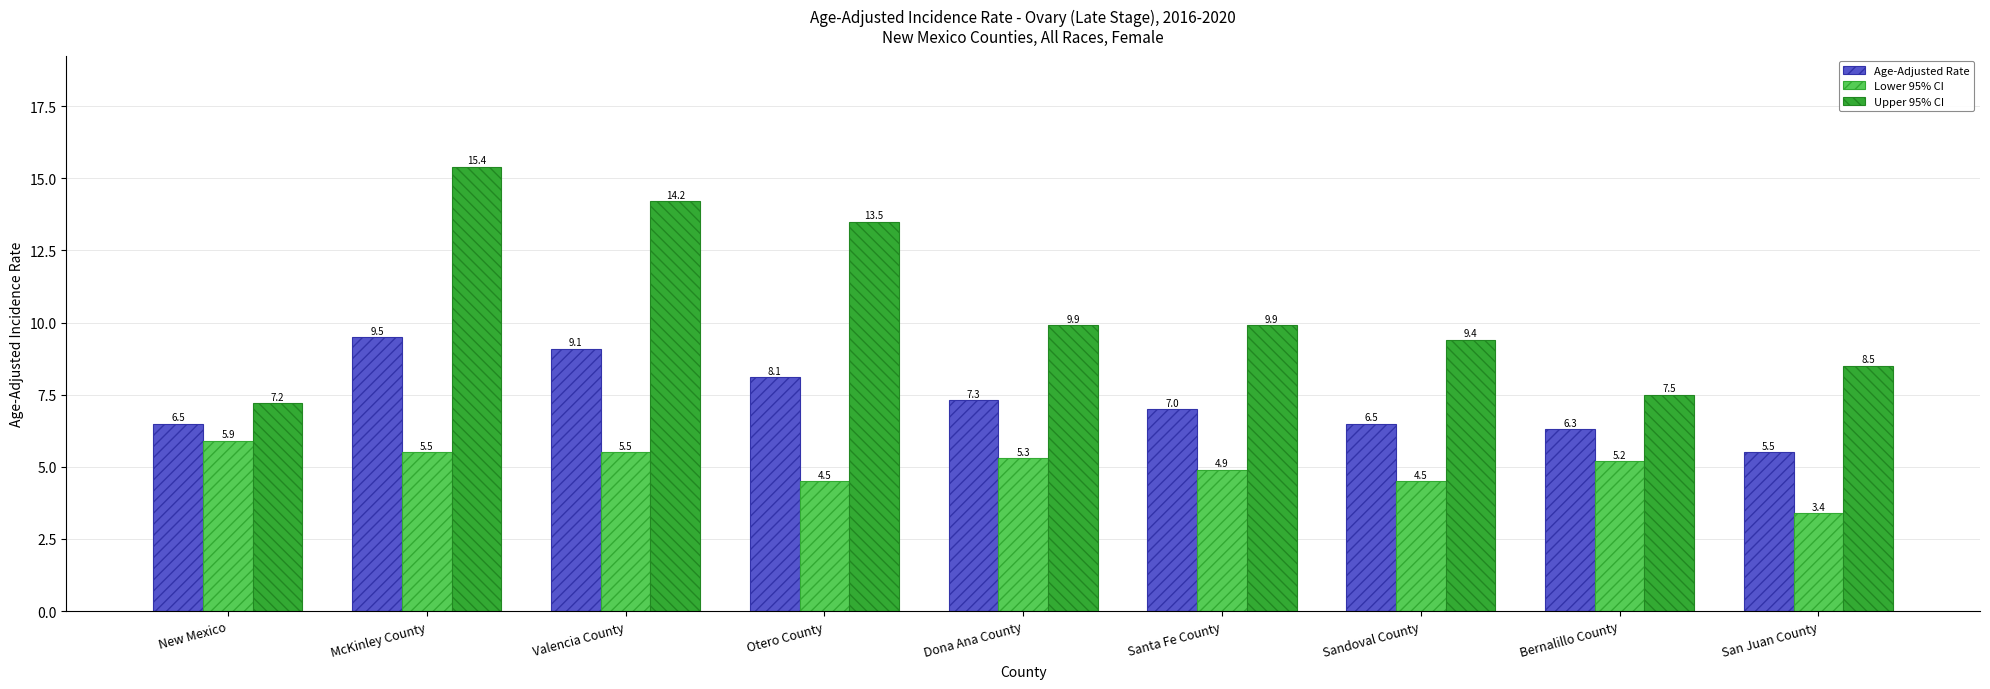

Between Otero County and Sandoval County, which series saw the biggest shift?

Upper 95% CI